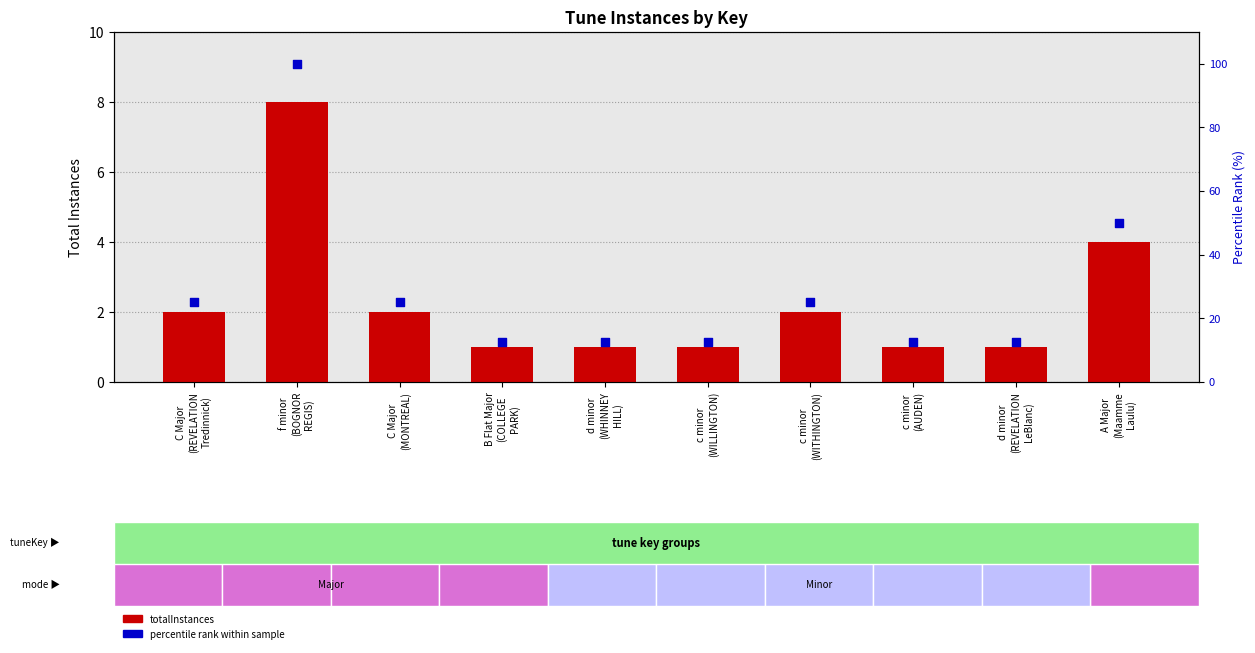

Is the value of percentile rank within sample at C Major
(MONTREAL) greater than the value of totalInstances at C Major
(MONTREAL)?

Yes